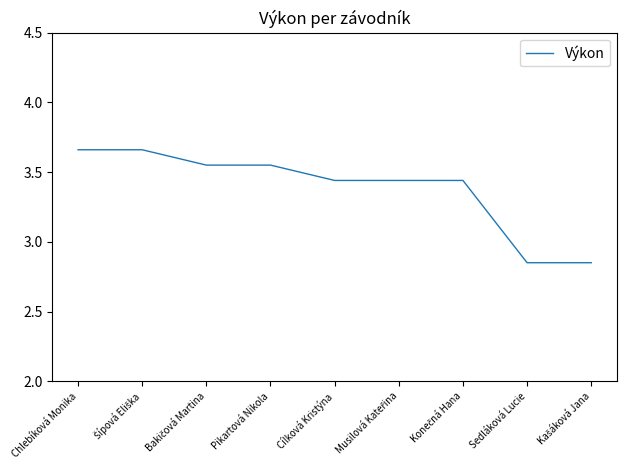

Count the values in the range 3 to 4.

7